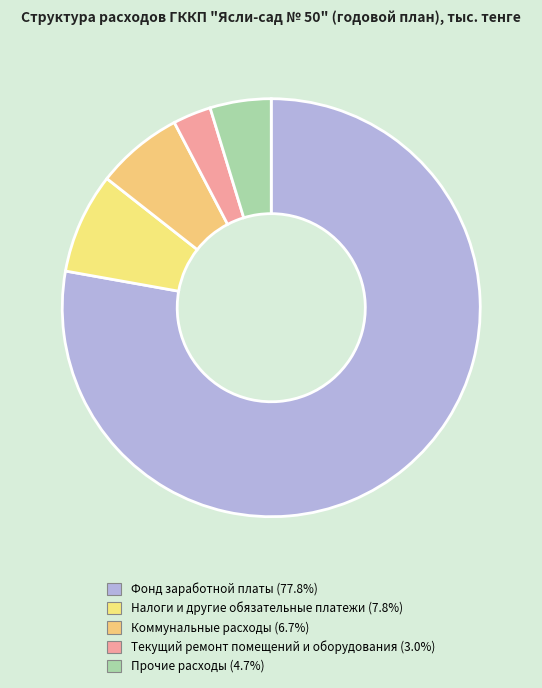

To the nearest percent, what is the difference between the Прочие расходы and Текущий ремонт помещений и оборудования slice percentages?

2%